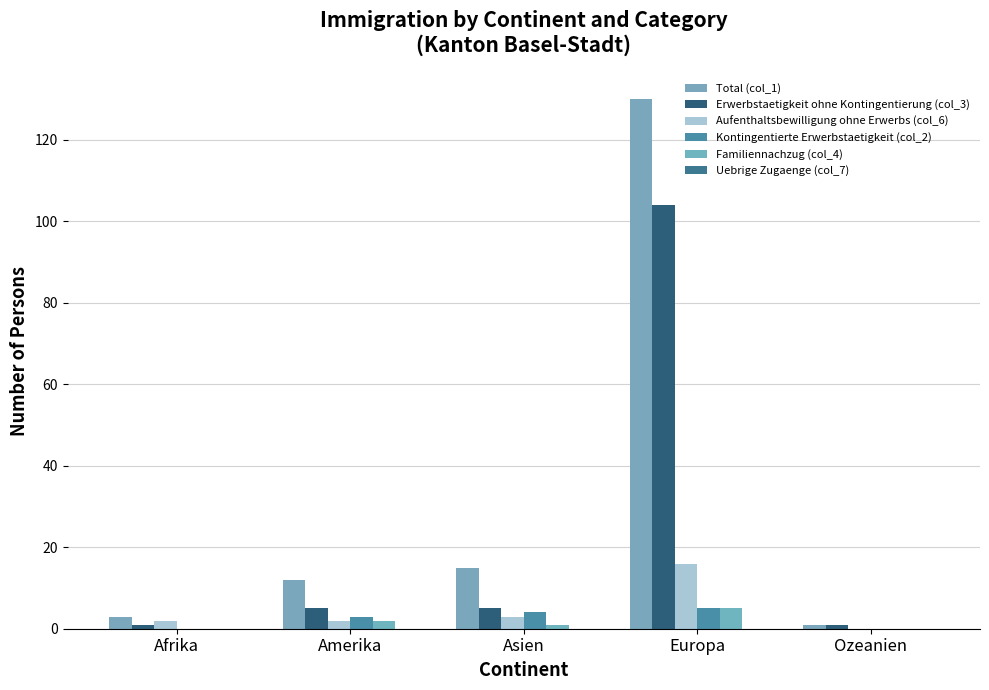

True or false: Erwerbstaetigkeit ohne Kontingentierung (col_3) has a value of 180 at Europa.

False